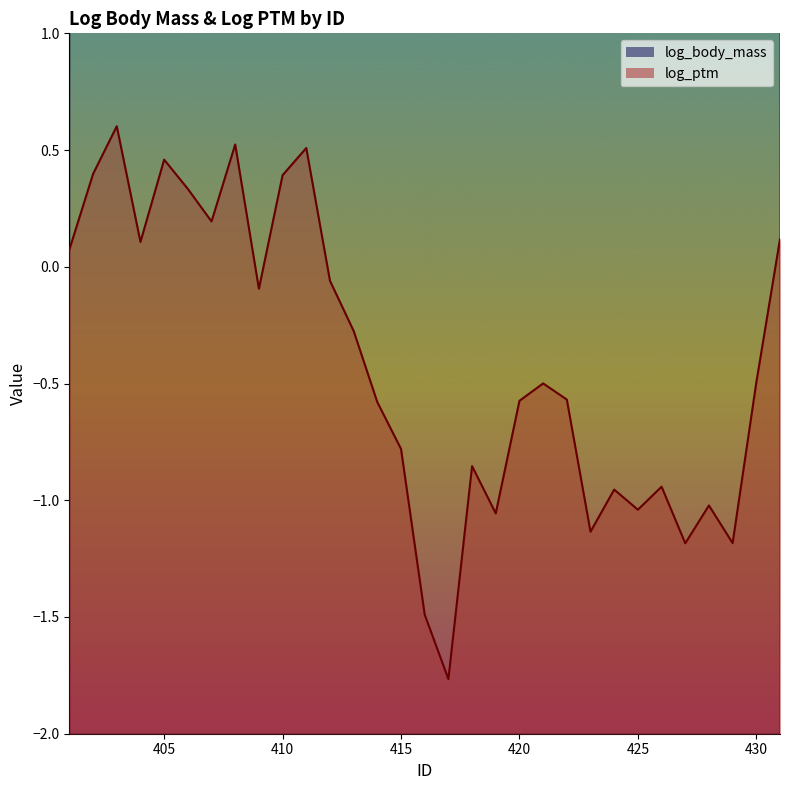

How many interior local peaks does the log_body_mass series have?

2